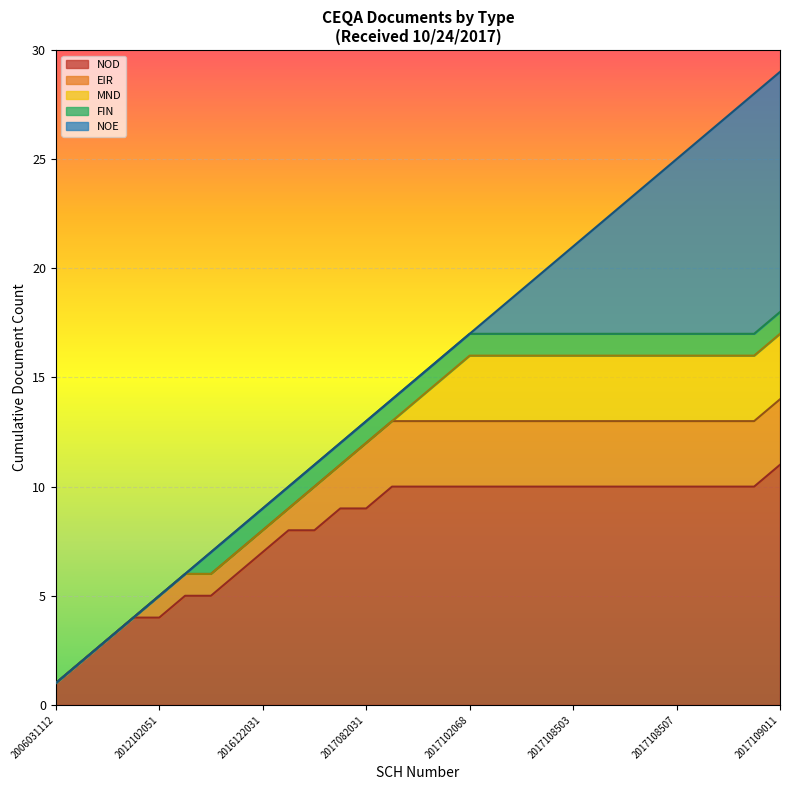

Reading left to right, extract all data points from this chart.

2006031112=1	2009091125=2	2009091126=3	2012032012=4	2012102051=5	2013041047=6	2014101050=7	2014101050=8	2016122031=9	2017062005=10	2017071028=11	2017081042=12	2017082031=13	2017092028=14	2017101051=15	2017101053=16	2017102068=17	2017108500=18	2017108501=19	2017108502=20	2017108503=21	2017108504=22	2017108505=23	2017108506=24	2017108507=25	2017108508=26	2017108509=27	2017108510=28	2017109011=29